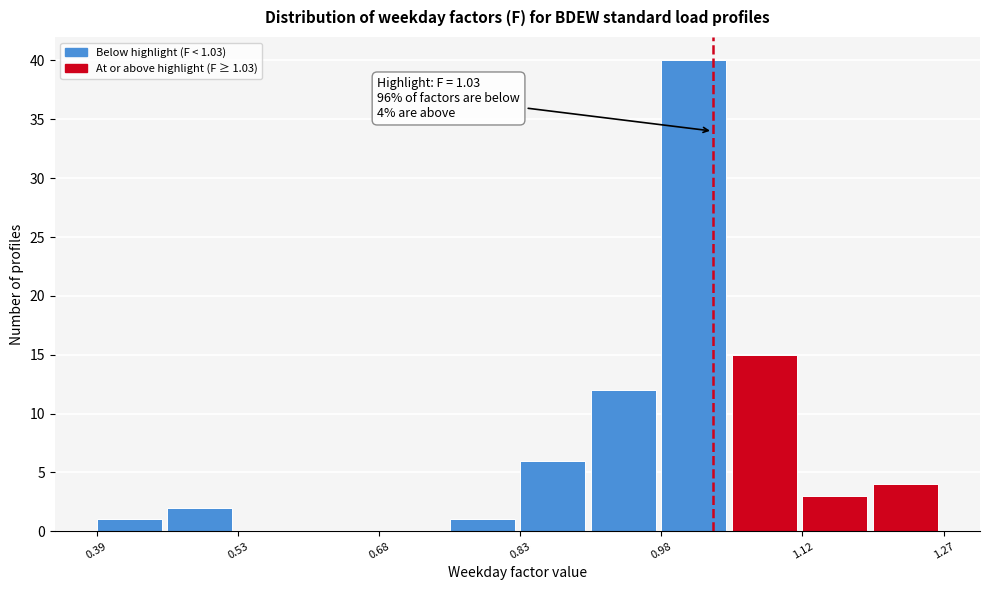

Around what value on the x-axis is the tallest bar? Give the approximate position of its centre, as read against the axis.

1.02